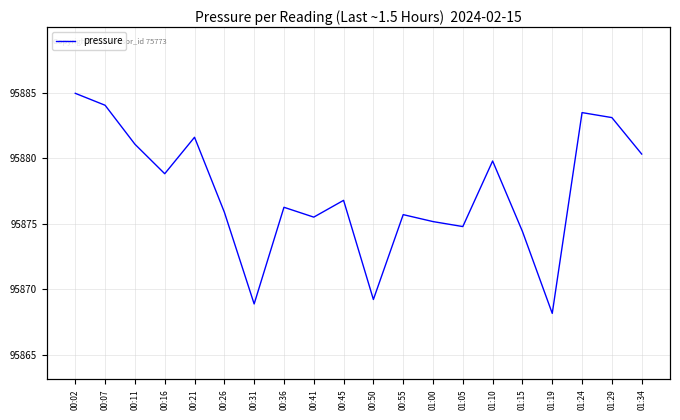

What is the sum of the pressure values at 00:55 and 01:10?

191755.5